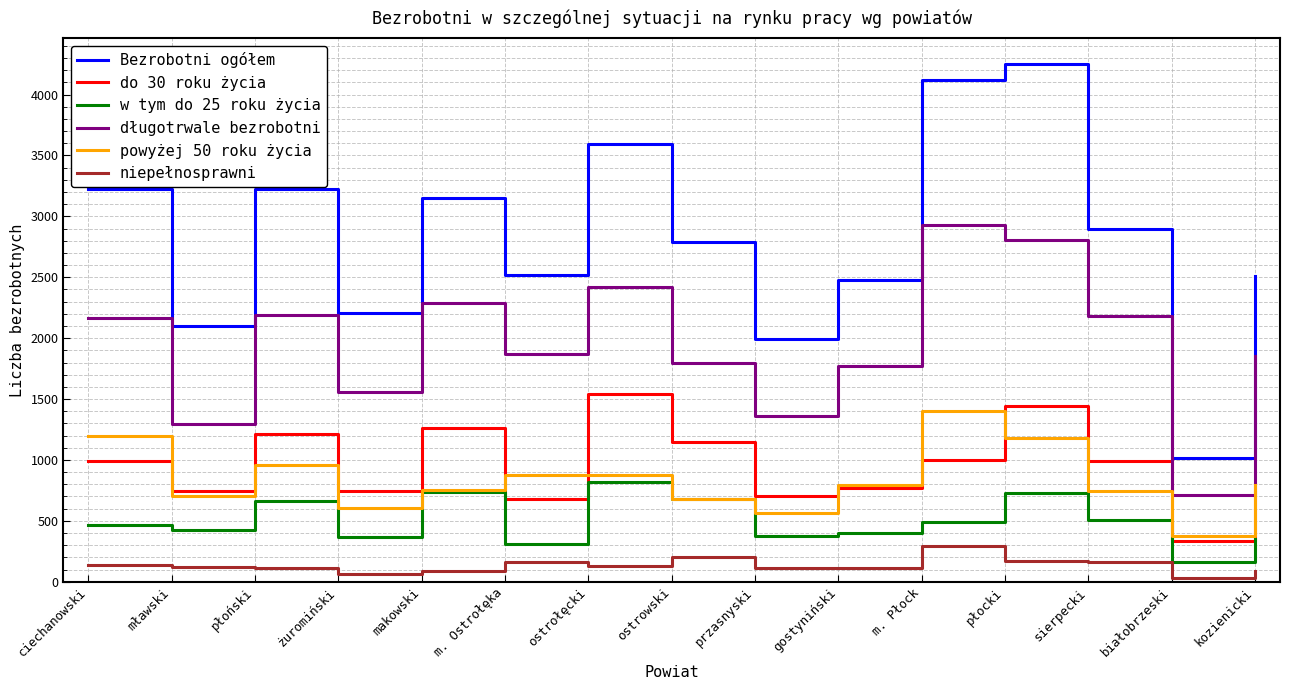

The do 30 roku życia series shows 387 at m. Ostrołęka. True or false?

False